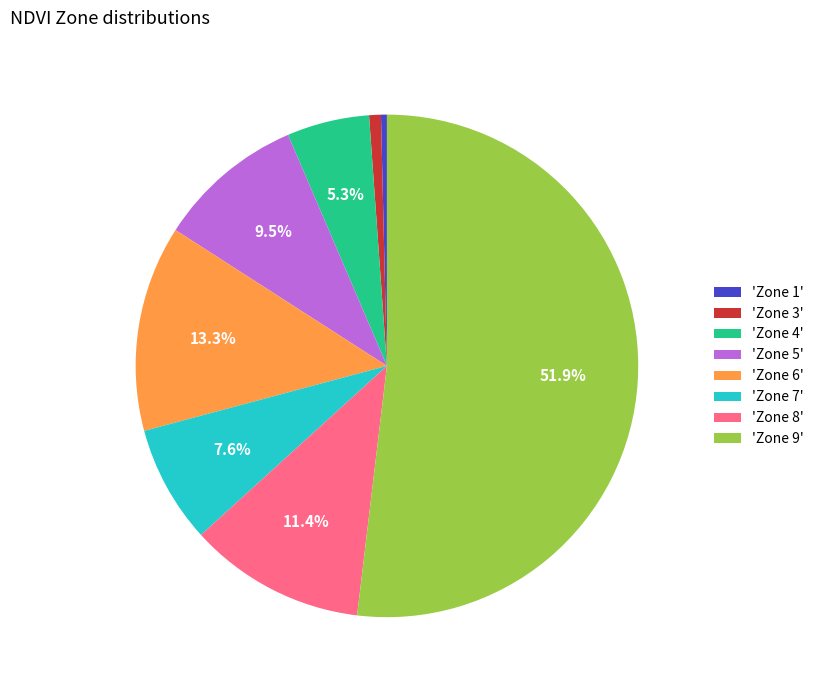

Which slice represents more than half of the pie?

'Zone 9'